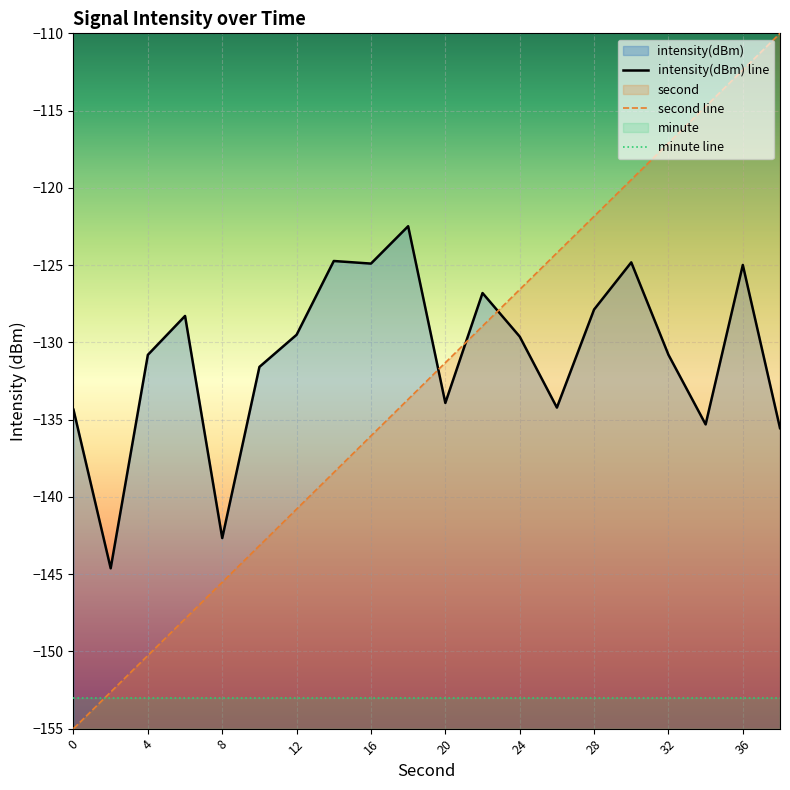

True or false: second has more than 1 points higher than both neighbors.

False